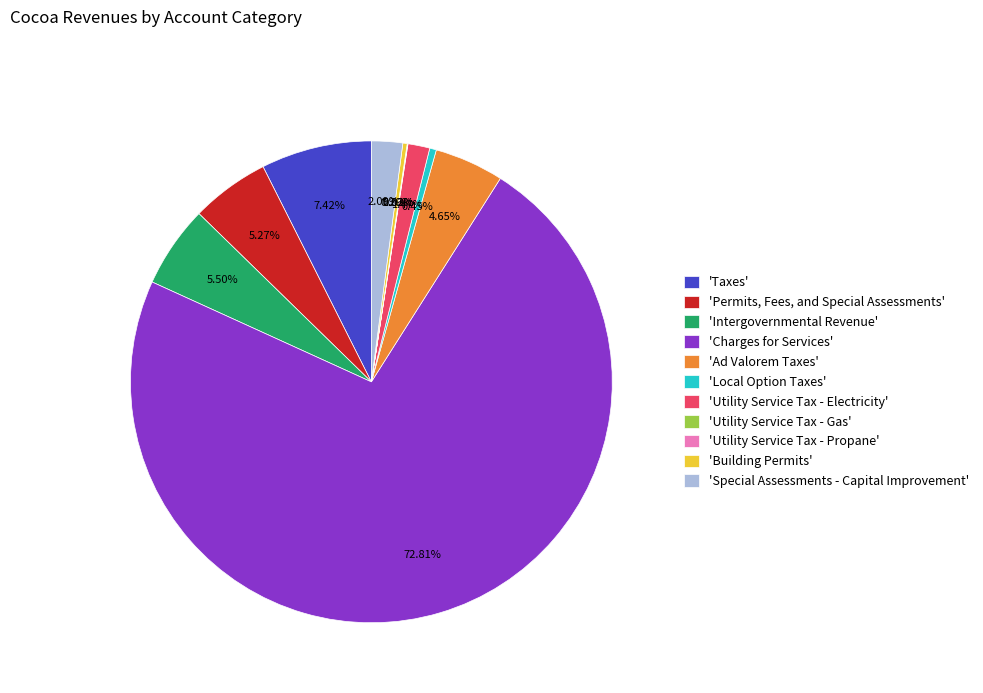

Which slice represents more than half of the pie?

'Charges for Services'